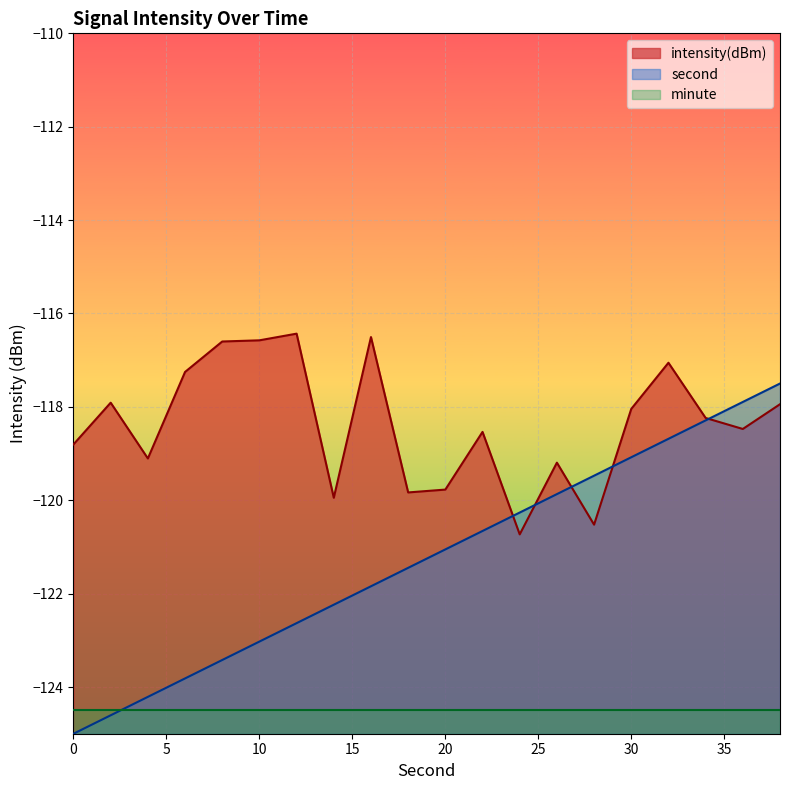

Where is the first local minimum for intensity(dBm)?

4